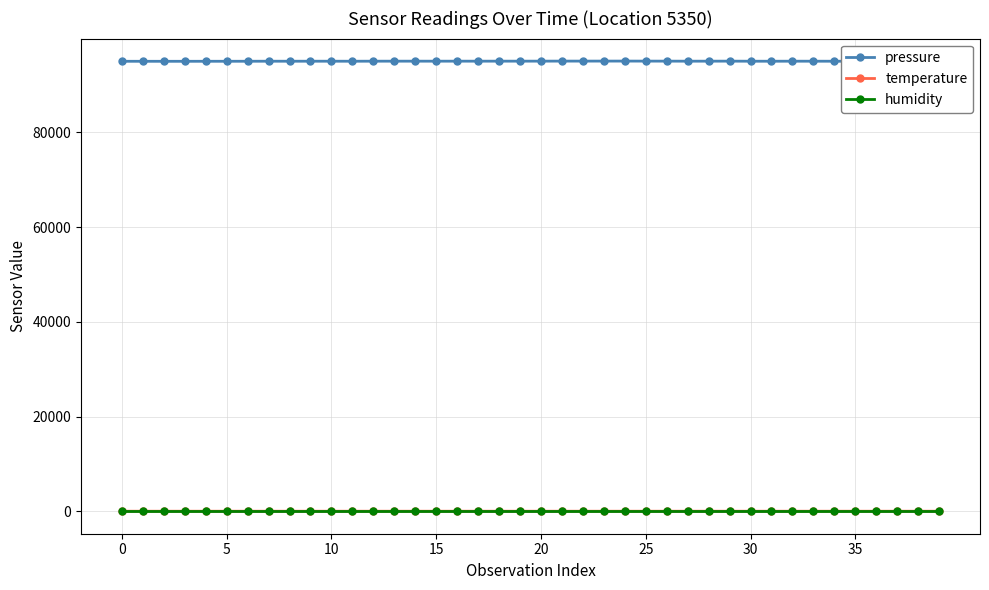

True or false: temperature and humidity cross at least once.

False